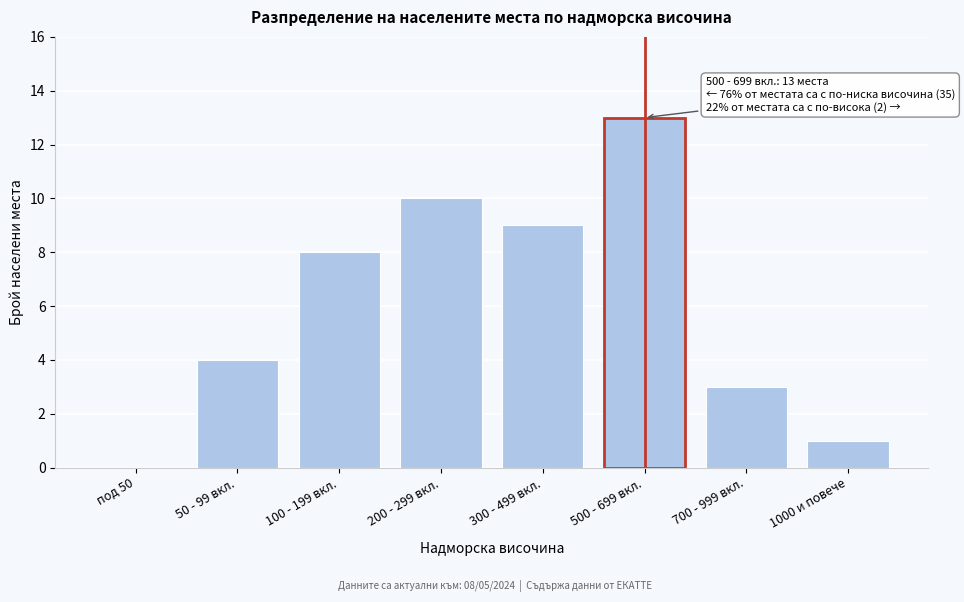

Reading left to right, what are all the values shown in this chart?

под 50=0	50 - 99 вкл.=4	100 - 199 вкл.=8	200 - 299 вкл.=10	300 - 499 вкл.=9	500 - 699 вкл.=13	700 - 999 вкл.=3	1000 и повече=1